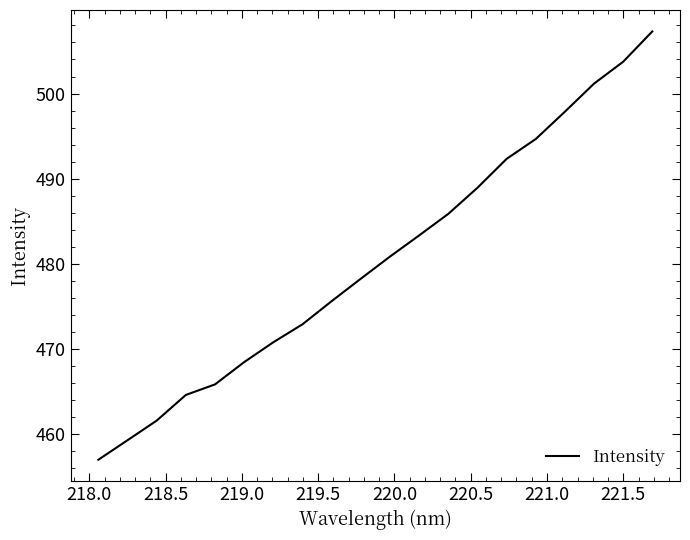

What is the greatest value displayed?

507.3